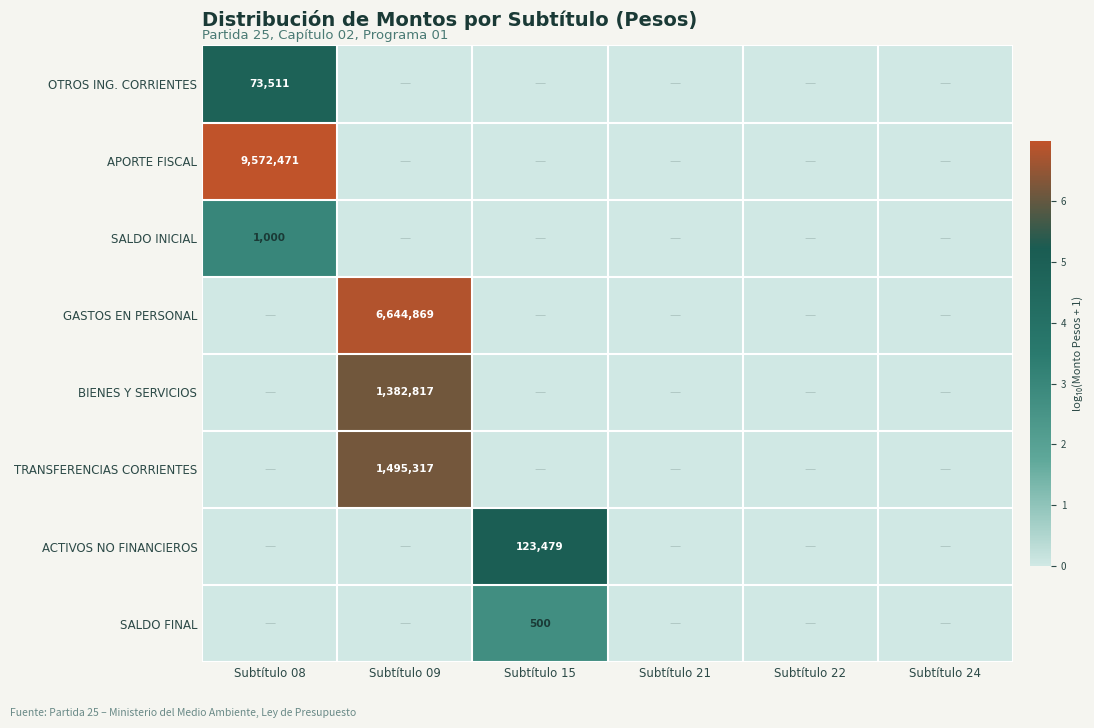

Is it true that ACTIVOS NO FINANCIEROS equals 179240 at Subtítulo 15?

False